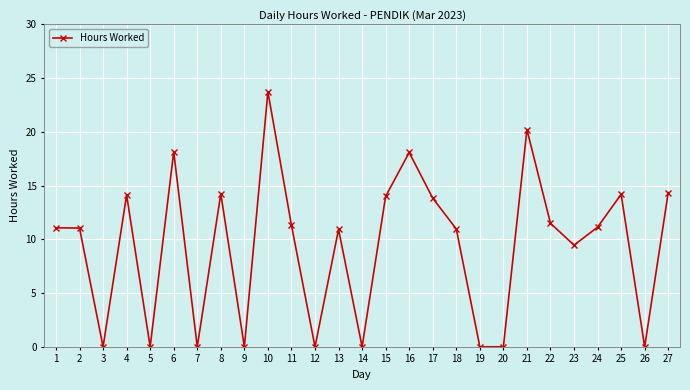

What is the average value?

9.3